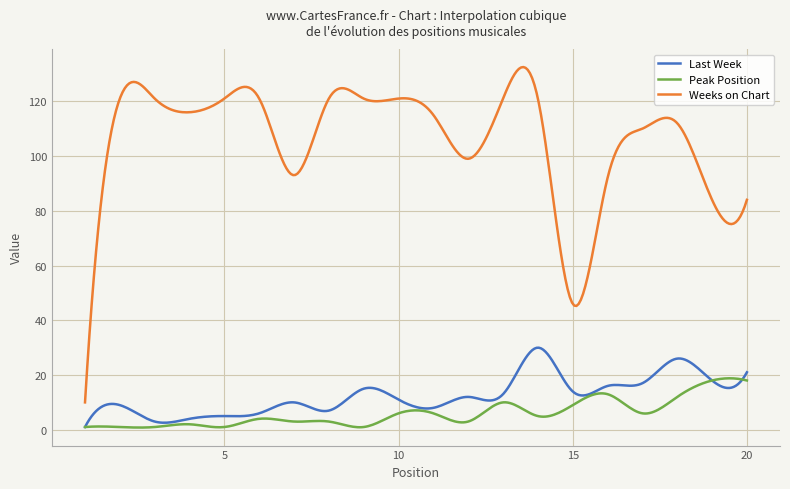

Which series has the largest total across all categories?

Weeks on Chart